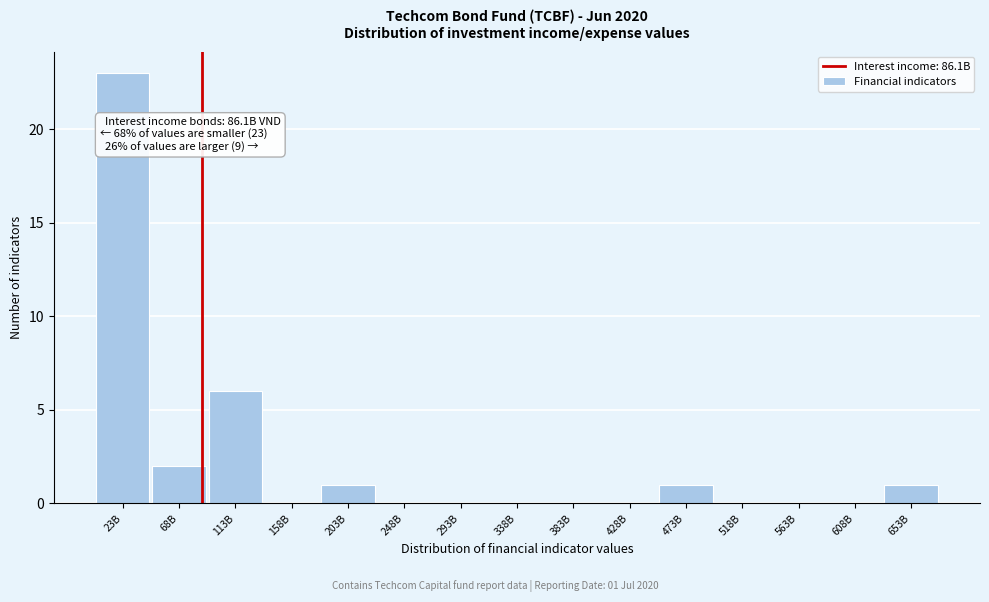

At which label is the value closest to 11?

113B